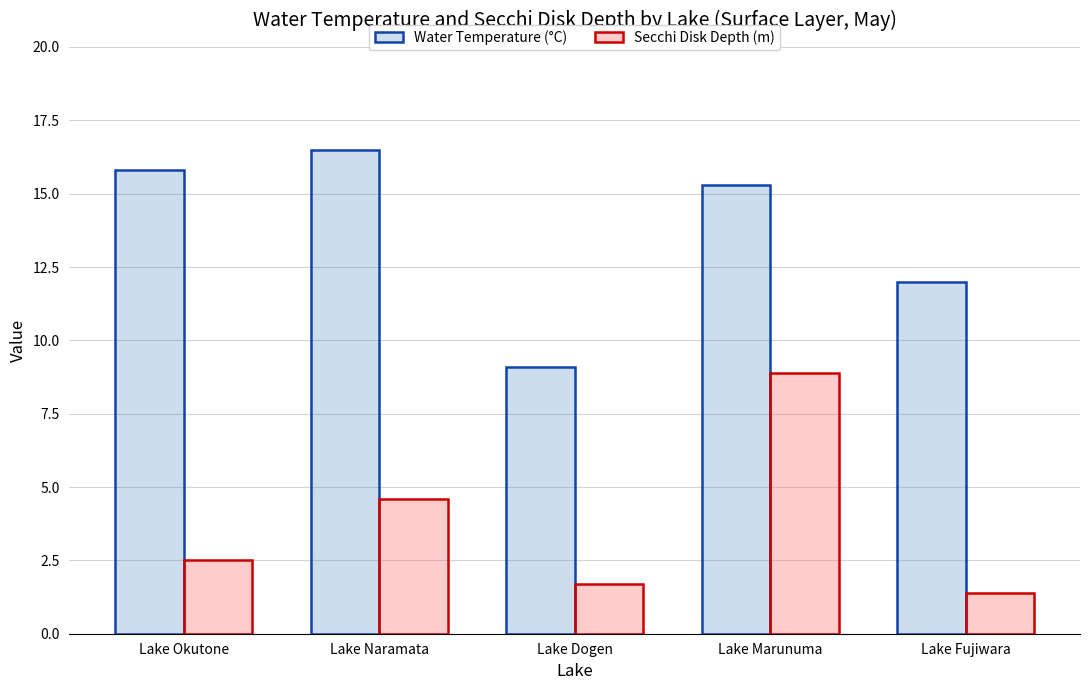

How many groups of bars are there?

5